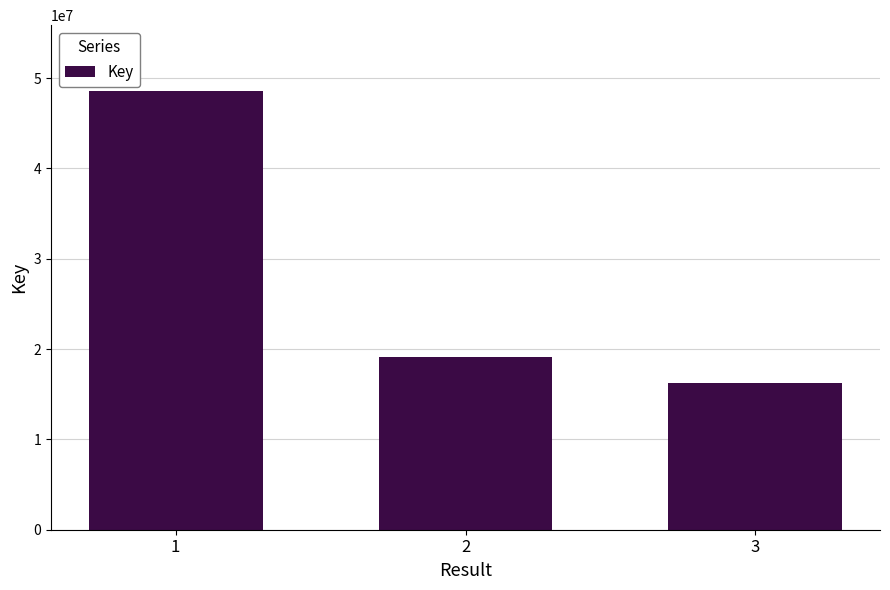

What is the sum of all values?

83883715